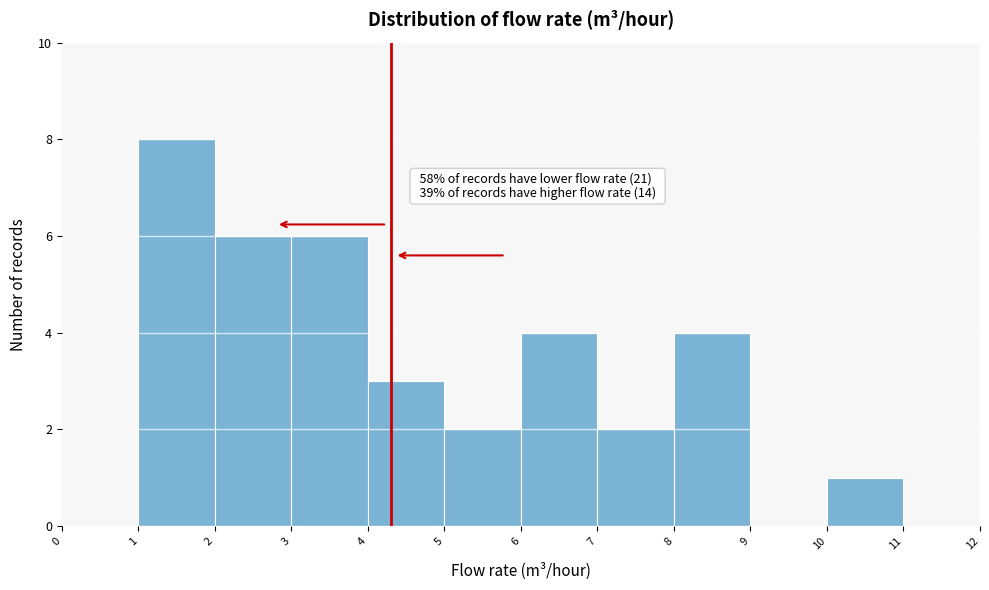

Over which range of the x-axis is the bar tallest?

1 to 2